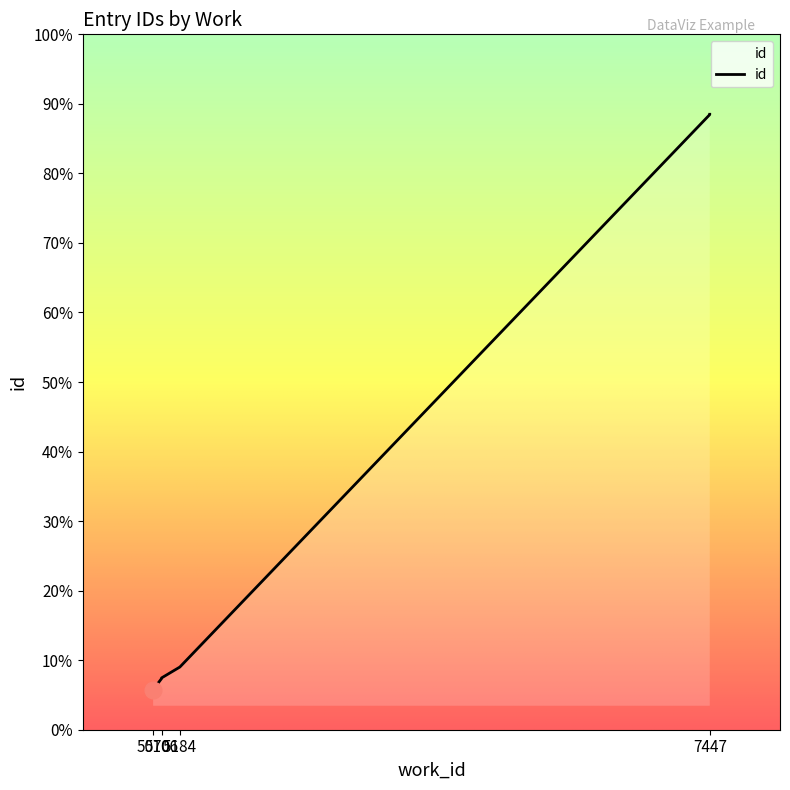

List the labels in order of value, largest first.

7447, 7447, 5184, 5106, 5106, 5070, 5070, 5070